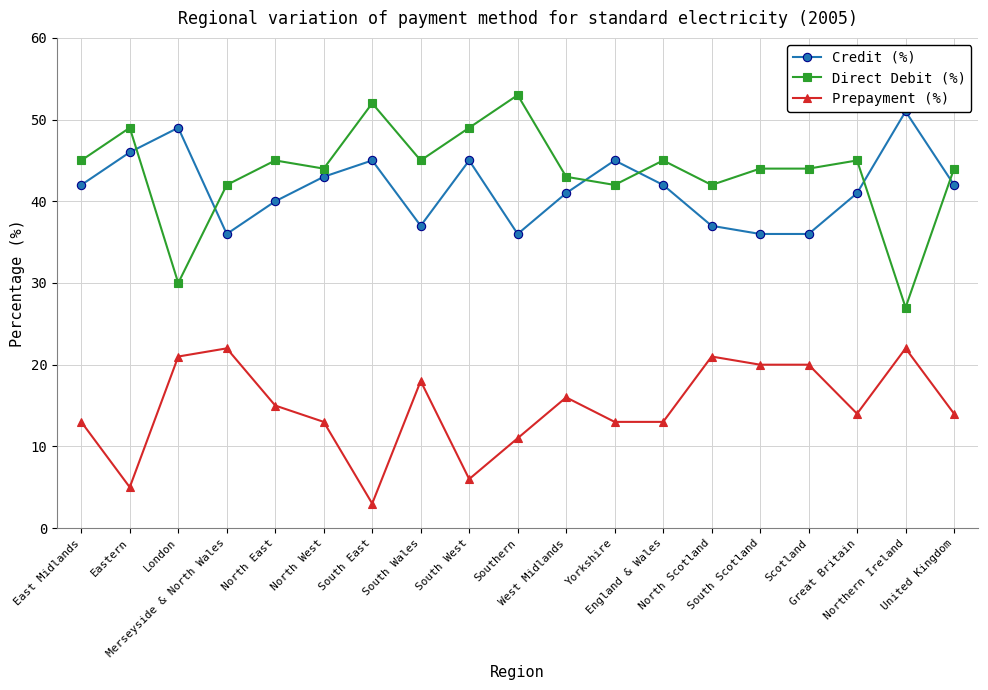

The Prepayment (%) series shows 5 at England & Wales. True or false?

False